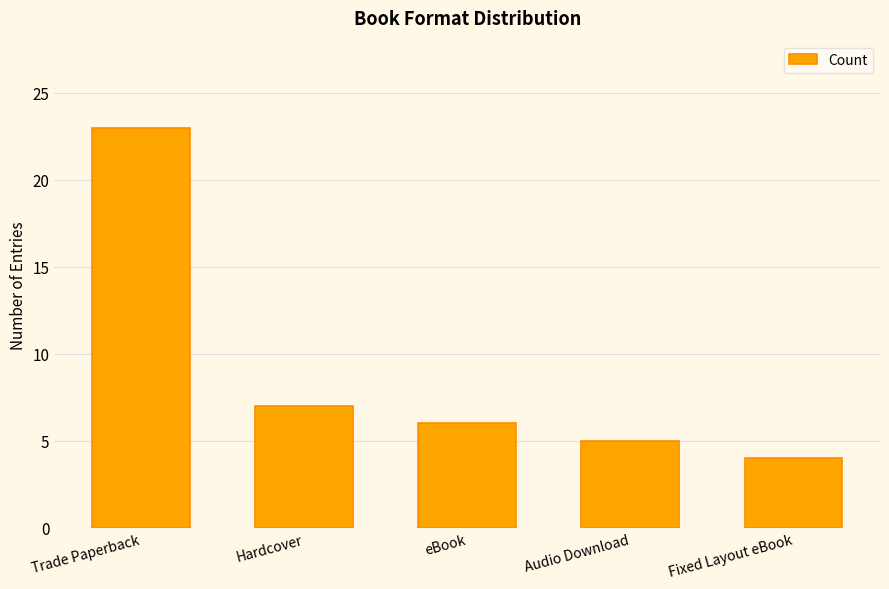

What is the value of the 2nd bar from the left?

7